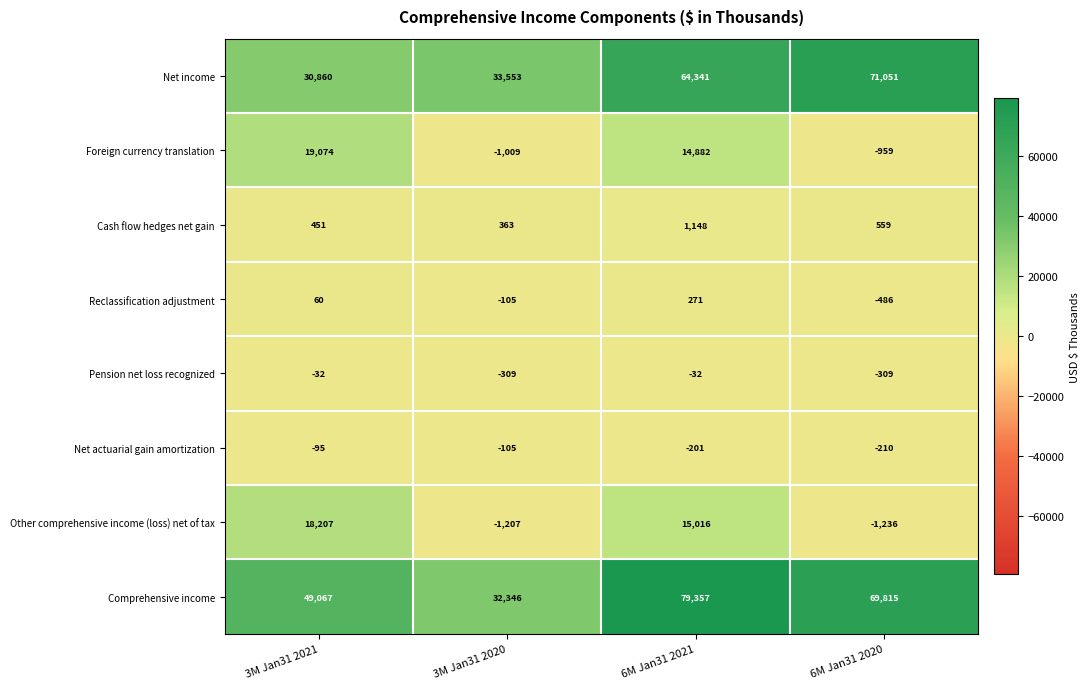

How many values in the Net income series are below 64341?

2